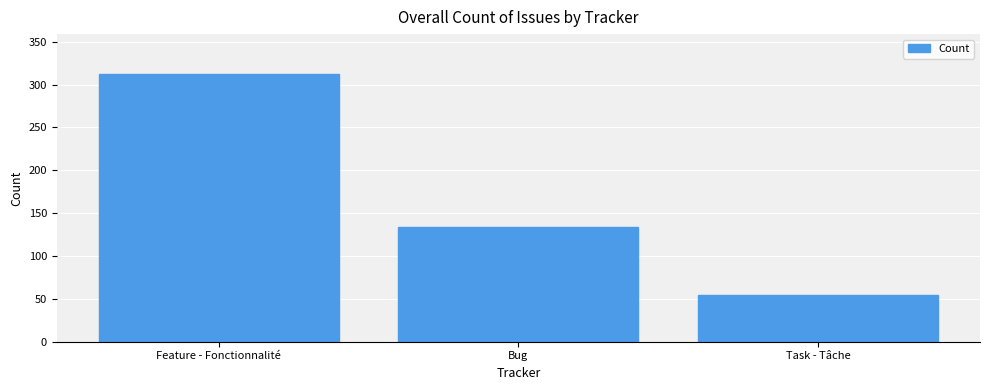

What is the difference between the values at Task - Tâche and Bug?

80